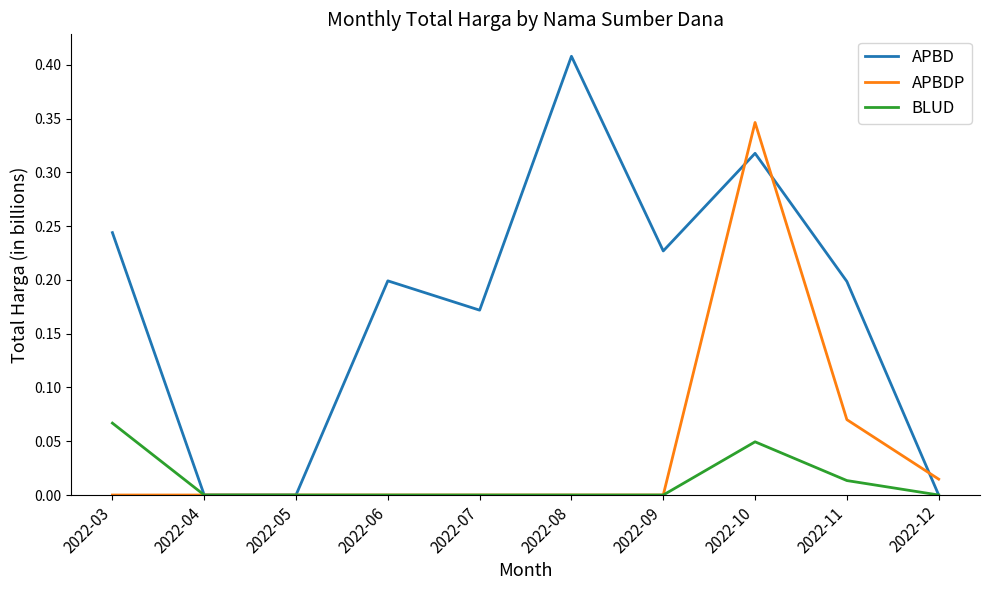

Rank the series by their average value, from highest to lowest.

APBD, APBDP, BLUD